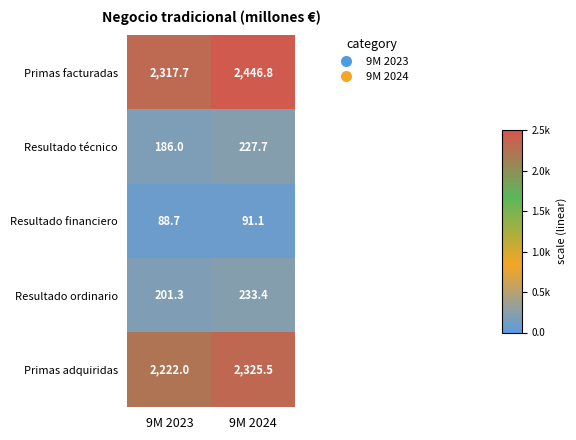

How many data points in Resultado técnico are less than 227?

1